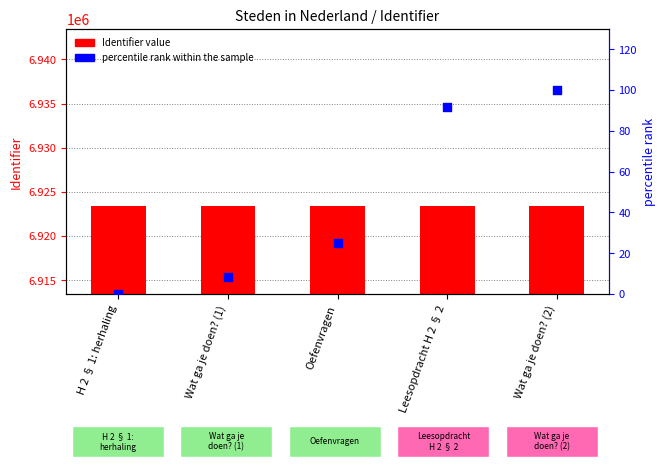

Which series has the largest Y range (max minus min)?

percentile rank within the sample